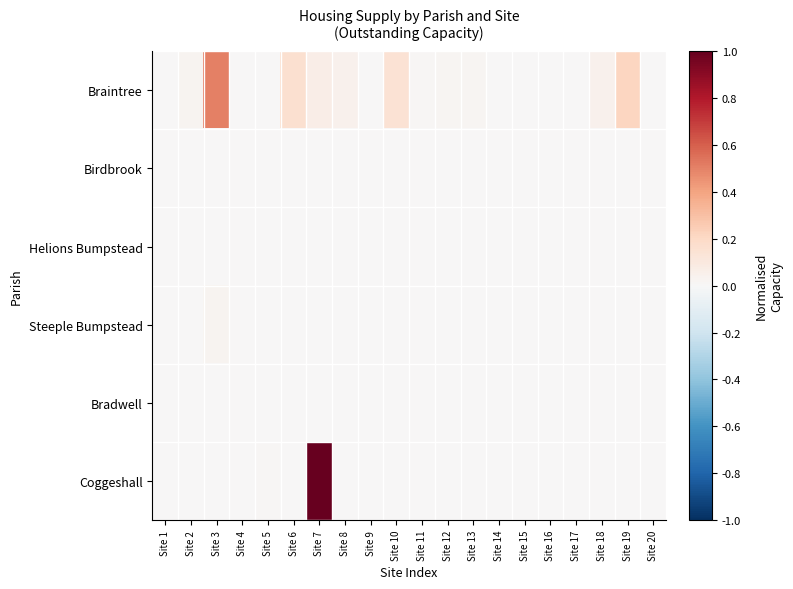

How many data points does each series have?

20